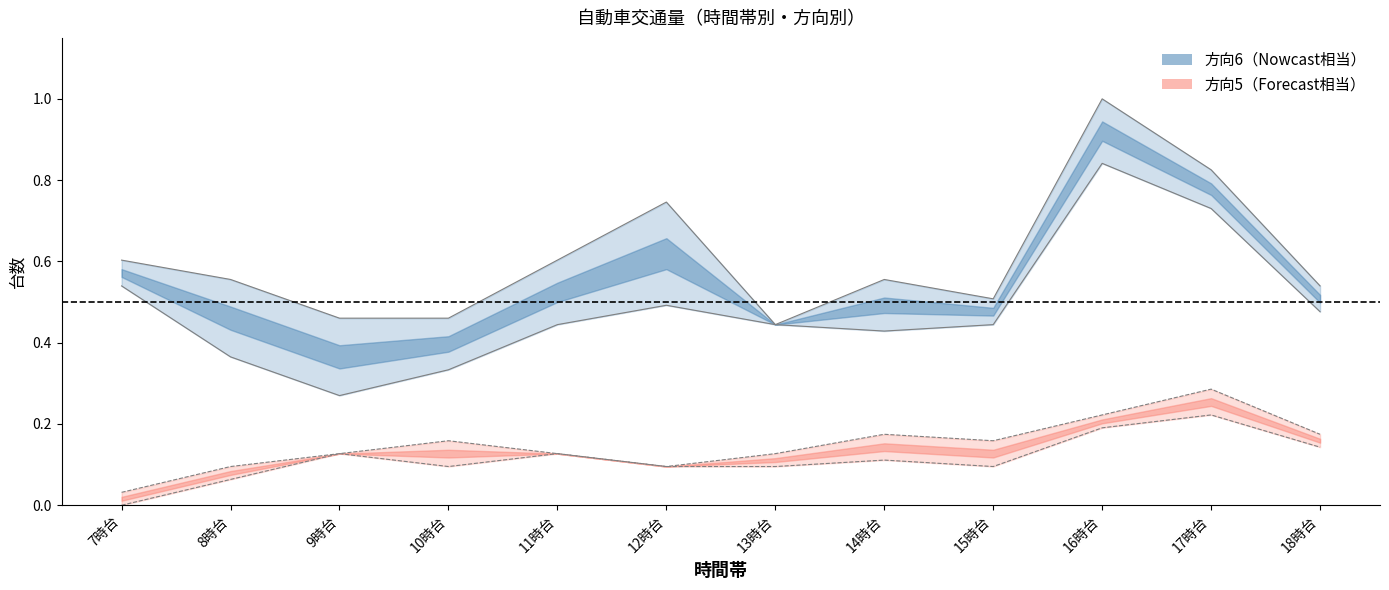

Which series has the largest range (max minus min)?

方向6 下限